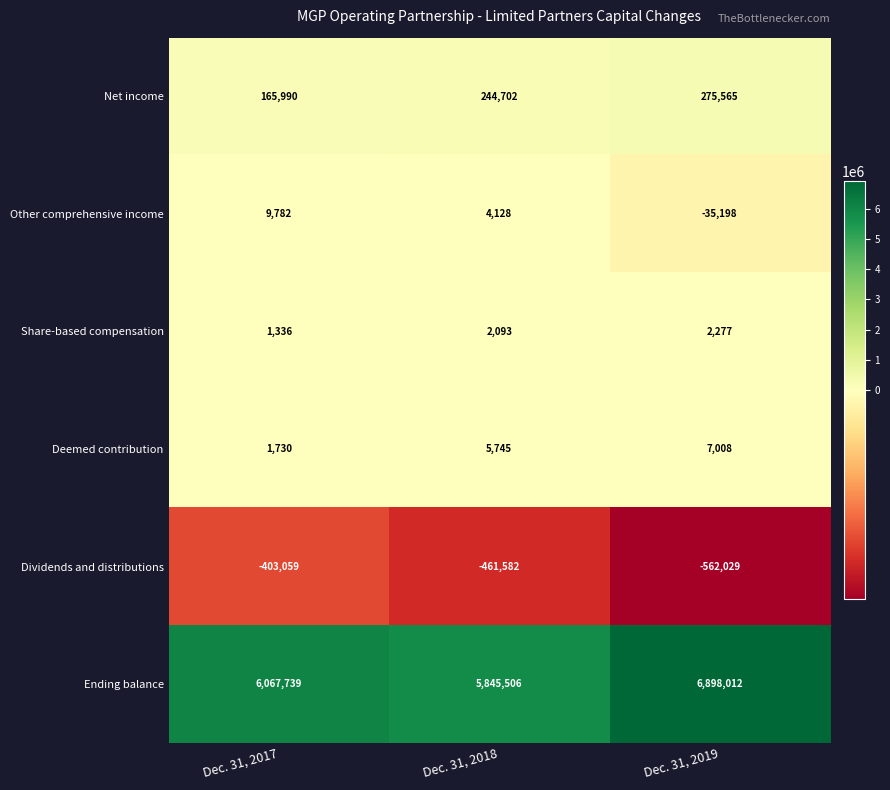

The Net income series shows 165990 at Dec. 31, 2017. True or false?

True